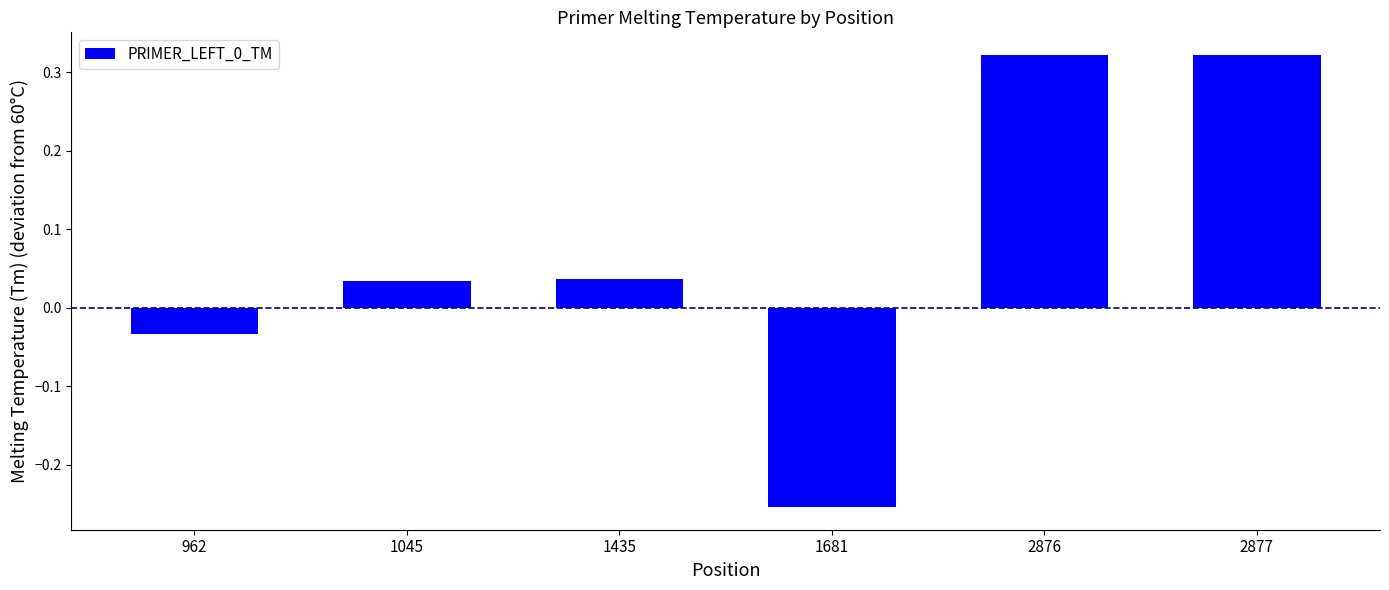

Where does the data first go above 0?

1045